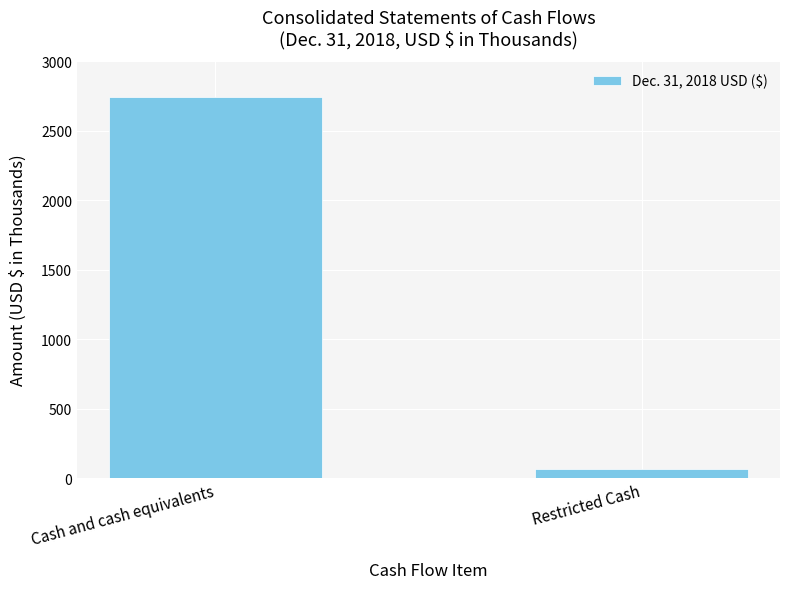

Approximately how many times larger is the value at Cash and cash equivalents compared to Restricted Cash?

42.8